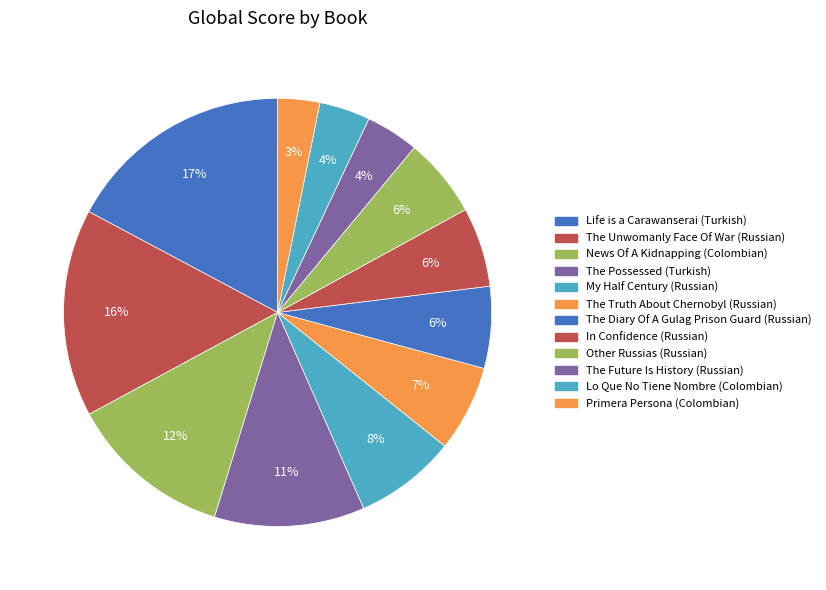

What portion of the pie excludes The Diary Of A Gulag Prison Guard (Russian)?

93.8%